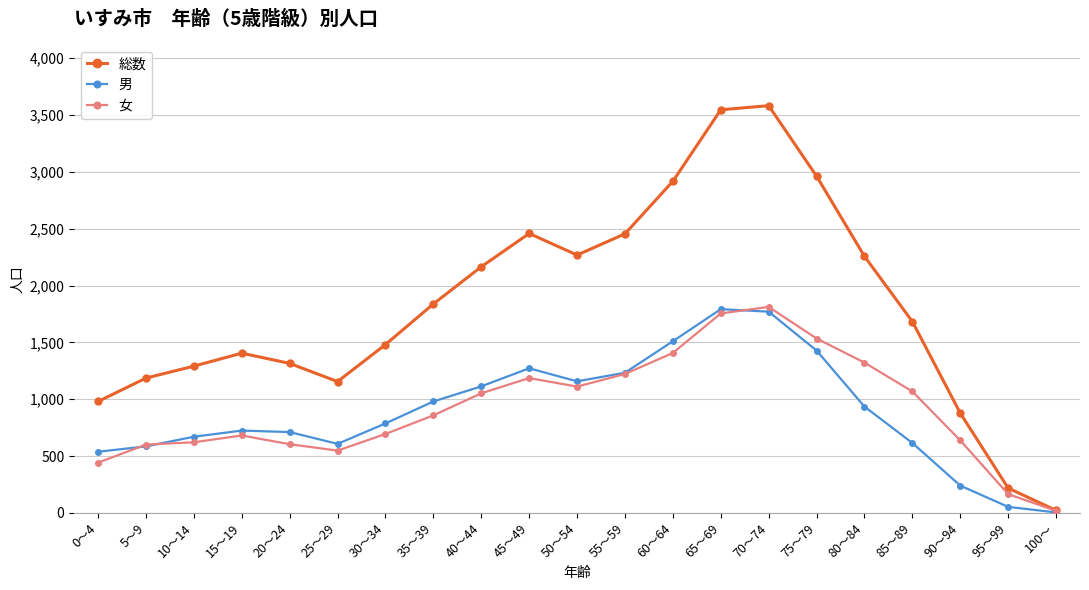

At 30～34, list the series in order from smallest to largest.

女, 男, 総数